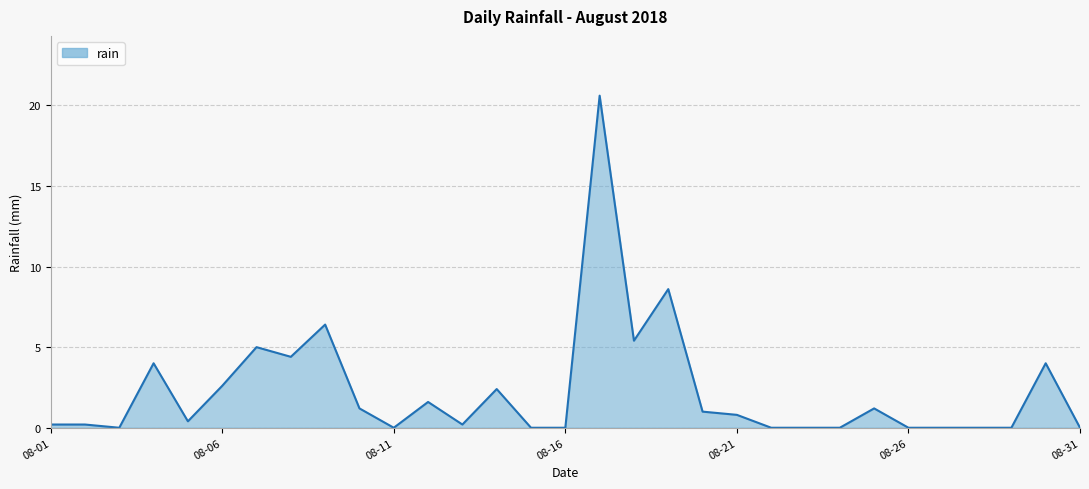

Does the chart display data point markers on the line(s)?

No